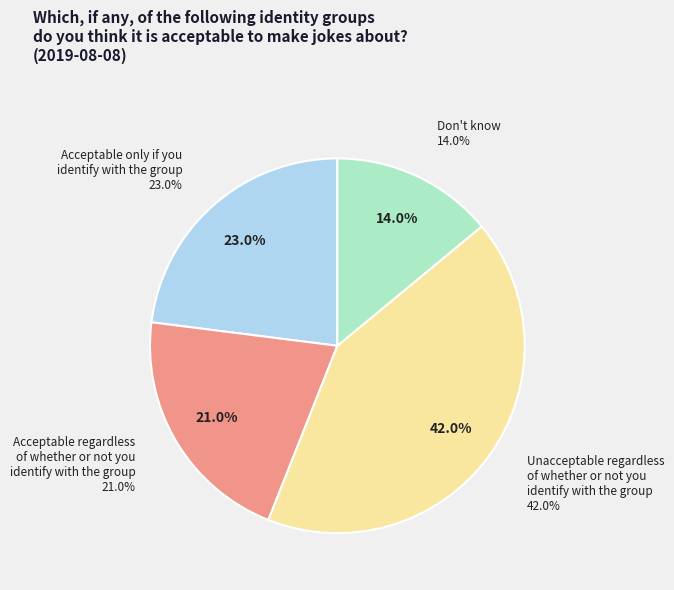

To the nearest percent, what portion does Acceptable regardless of whether or not you identify with the group represent?

21%